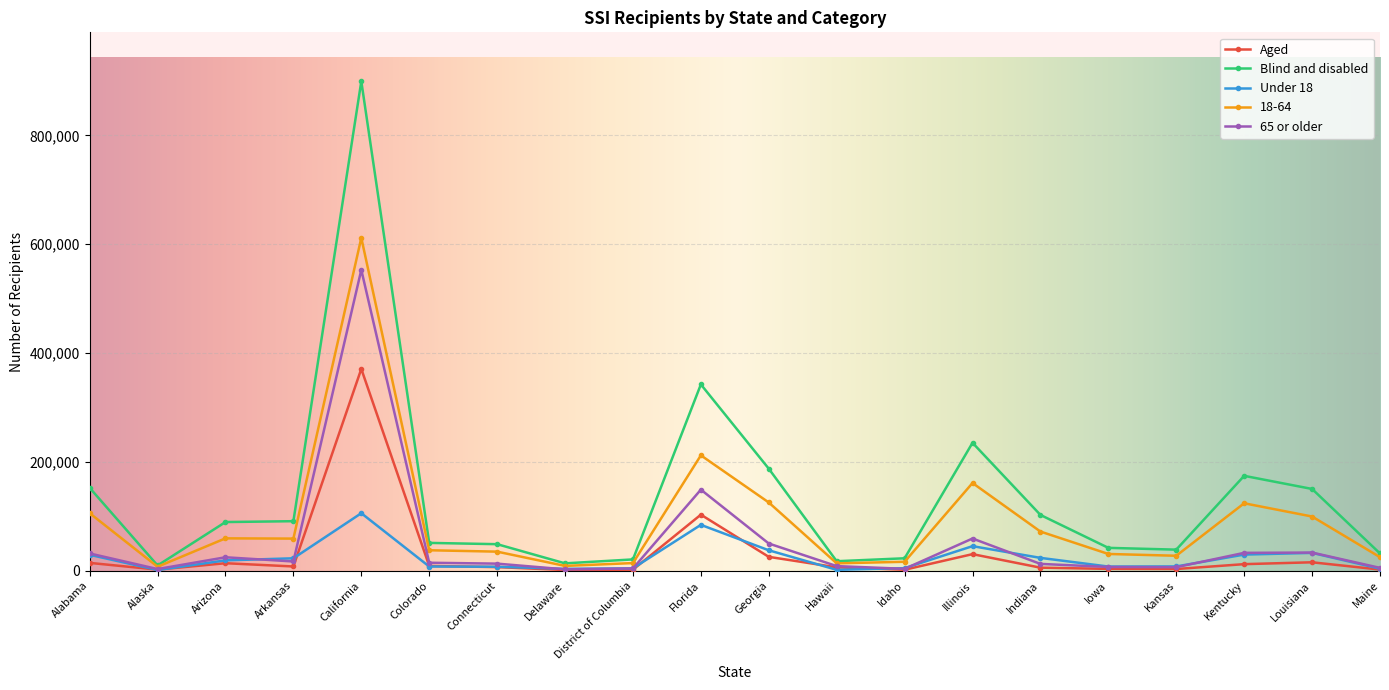

List the series in order of their peak value, highest first.

Blind and disabled, 18-64, 65 or older, Aged, Under 18